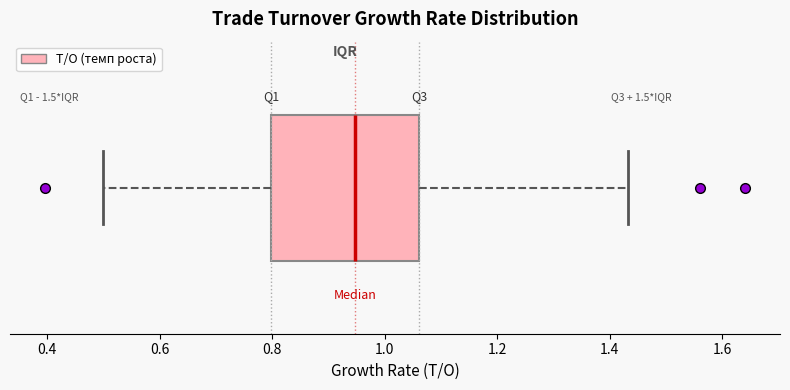

Transcribe this box plot: give where the median line is, the range the box spans, and where the two whiskers end, as read against the x-axis. The values are not printed on the chart, so give them approximately, as read against the axis.

median 0.94, box 0.80 to 1.06, whiskers 0.50 to 1.44